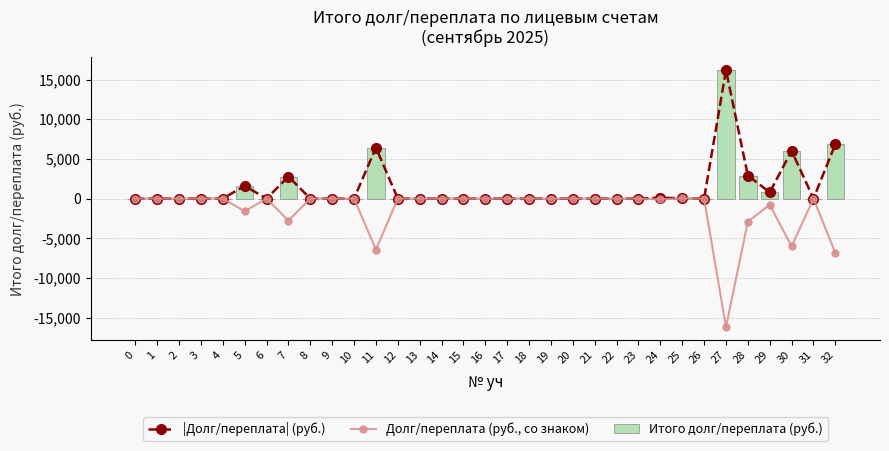

Which series has the largest total across all categories?

|Долг/переплата| (руб.)